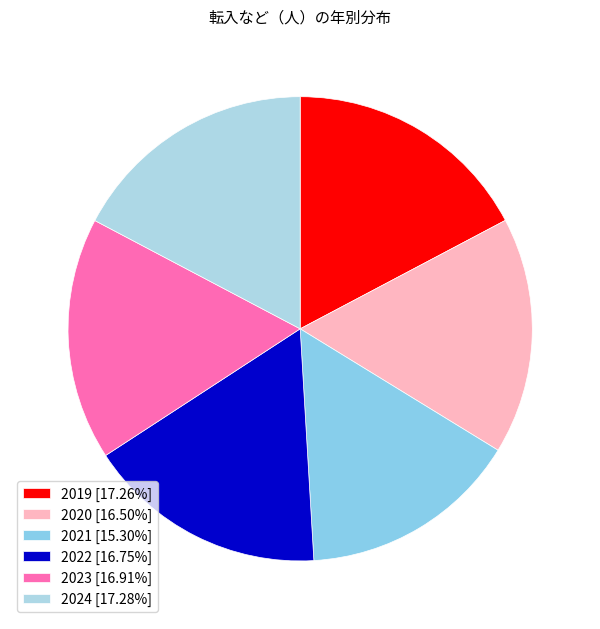

Is there a majority slice in this chart?

No